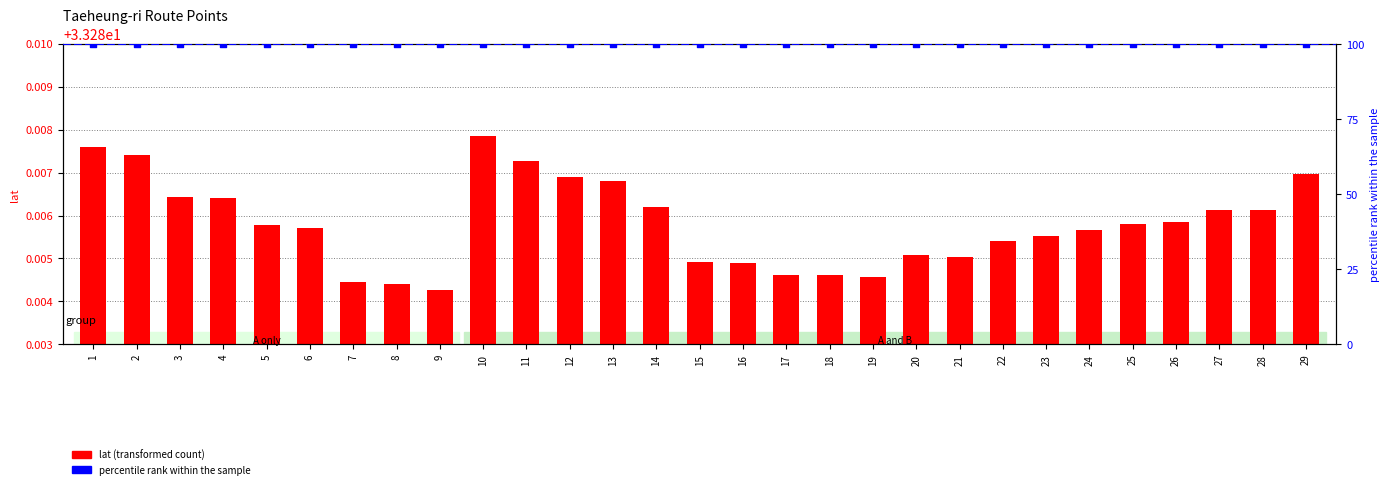

Is the value of lat (transformed count) at 21 greater than the value of percentile rank within the sample at 13?

No